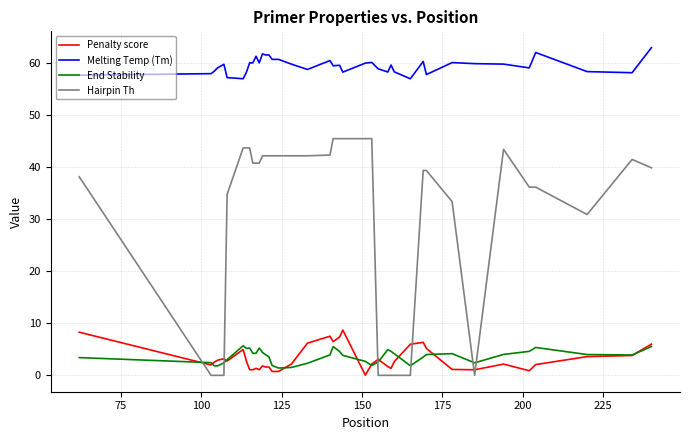

True or false: End Stability and Melting Temp (Tm) intersect in this chart.

False